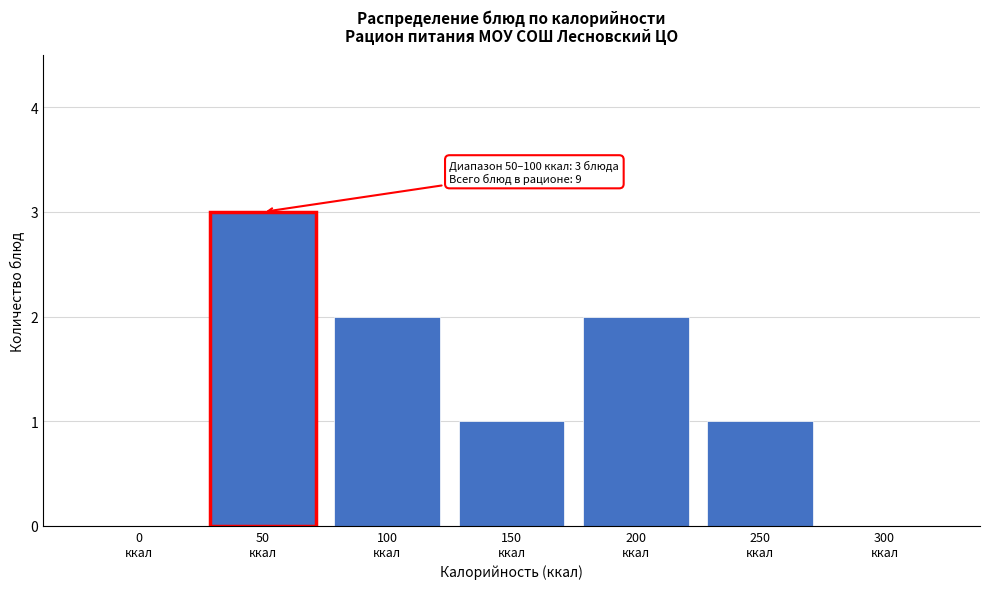

What is the sum of all values?

9